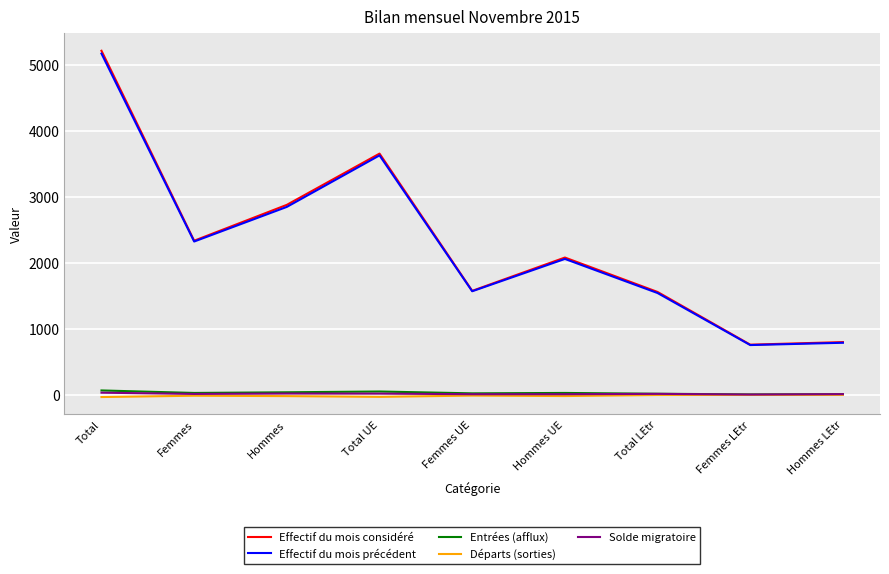

The Effectif du mois considéré series shows 2579 at Femmes UE. True or false?

False